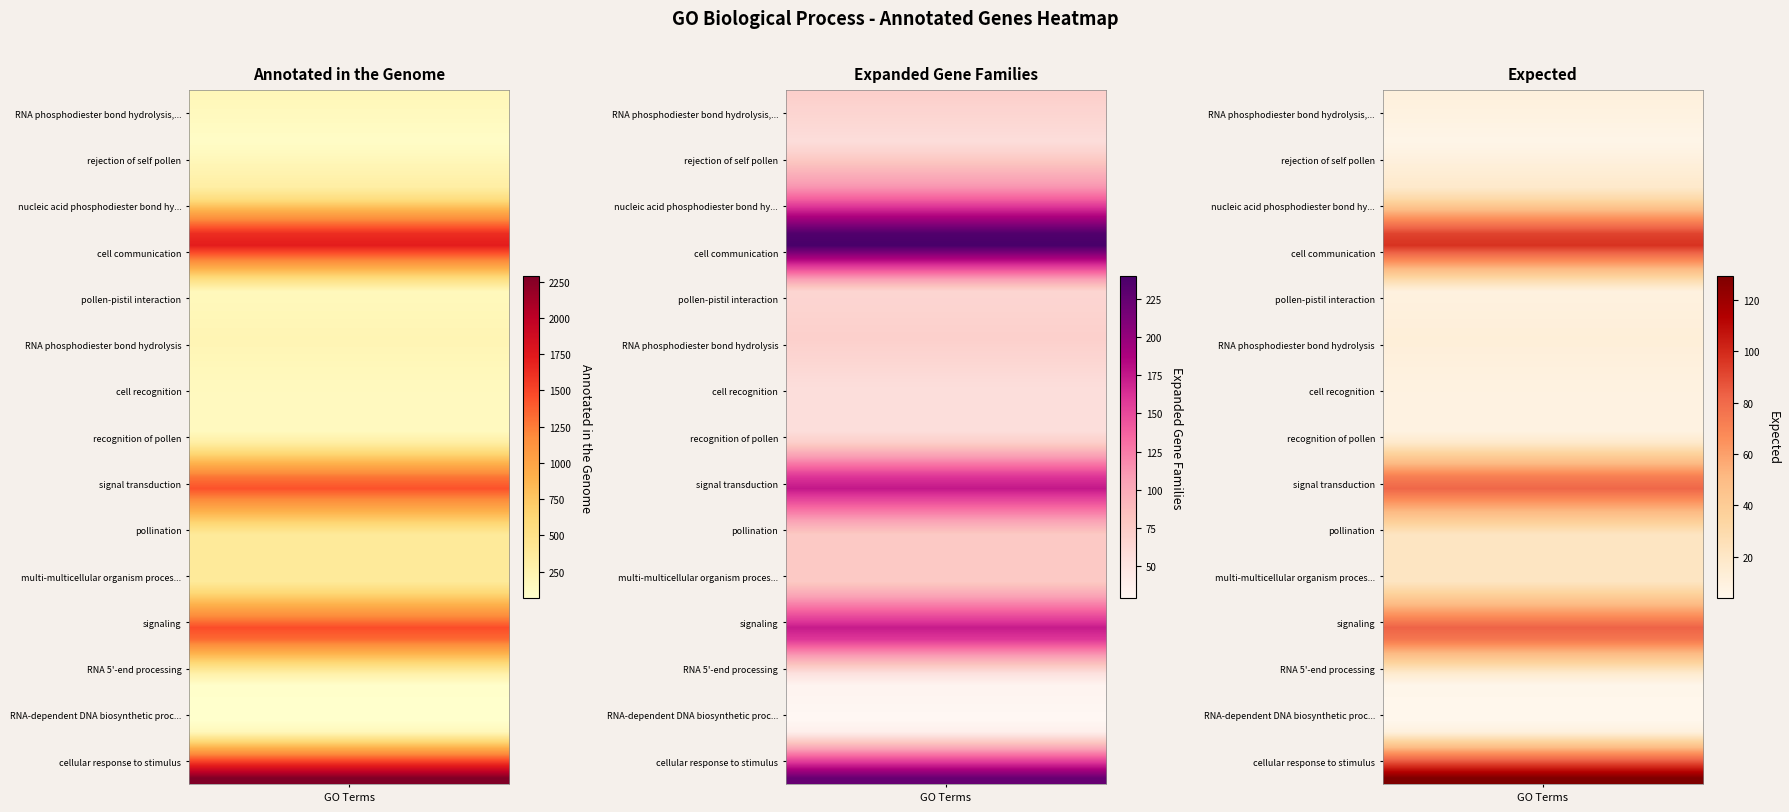

What is the total value across all series at 1?

1556.0